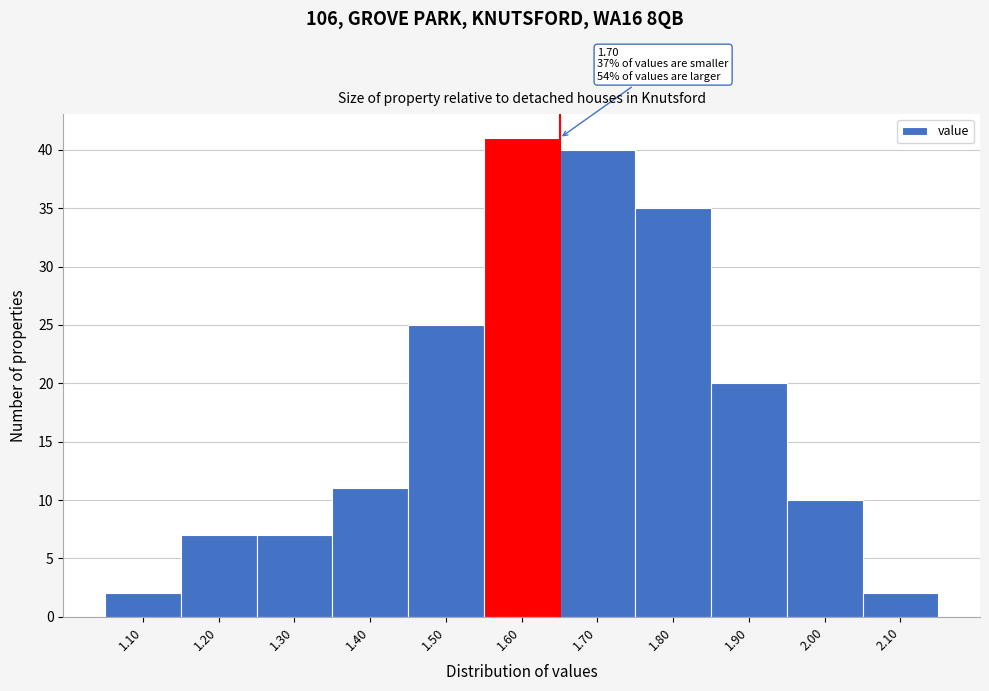

Reading left to right, what are all the values shown in this chart?

1.10=2	1.20=7	1.30=7	1.40=11	1.50=25	1.60=41	1.70=40	1.80=35	1.90=20	2.00=10	2.10=2